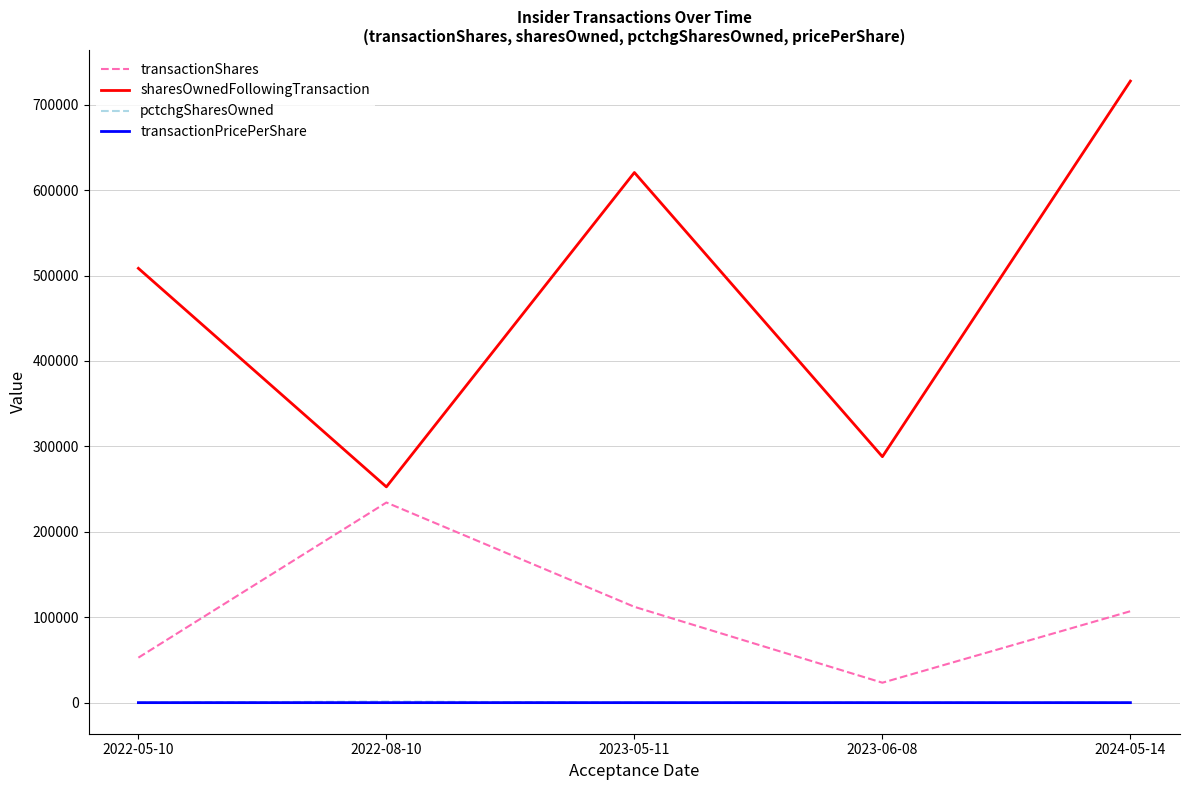

What position from the right is 2022-08-10?

4